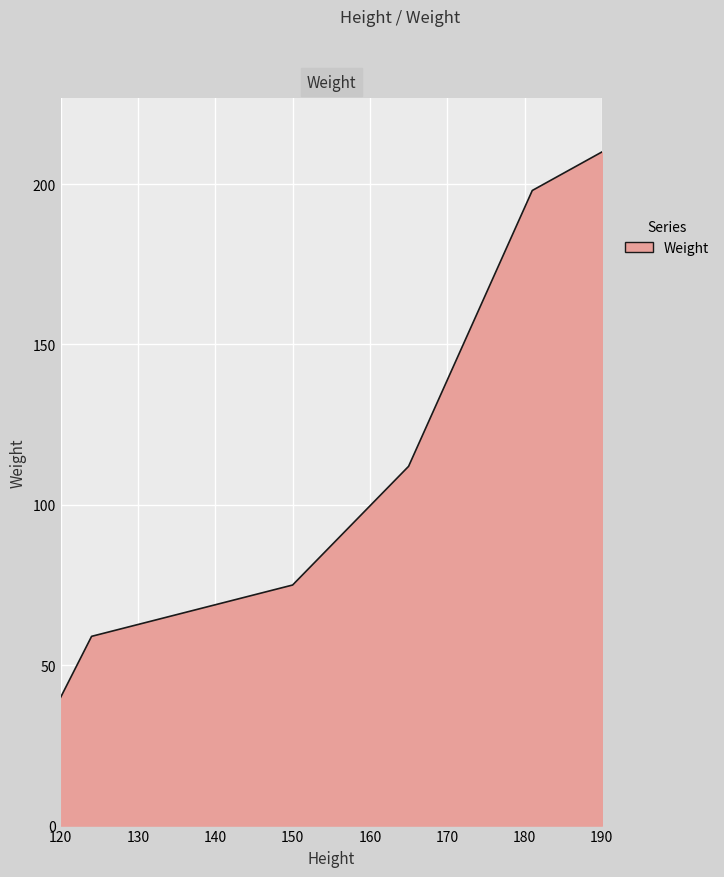

What is the difference between the second highest and second lowest values?

139